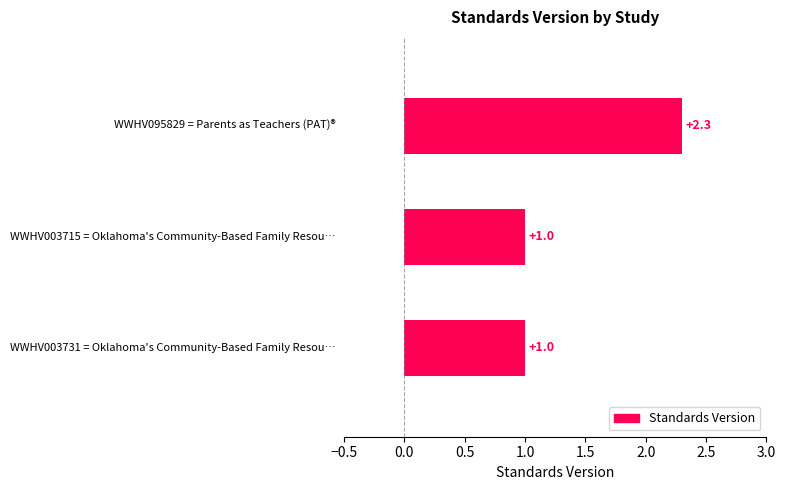

What is the average value?

1.4